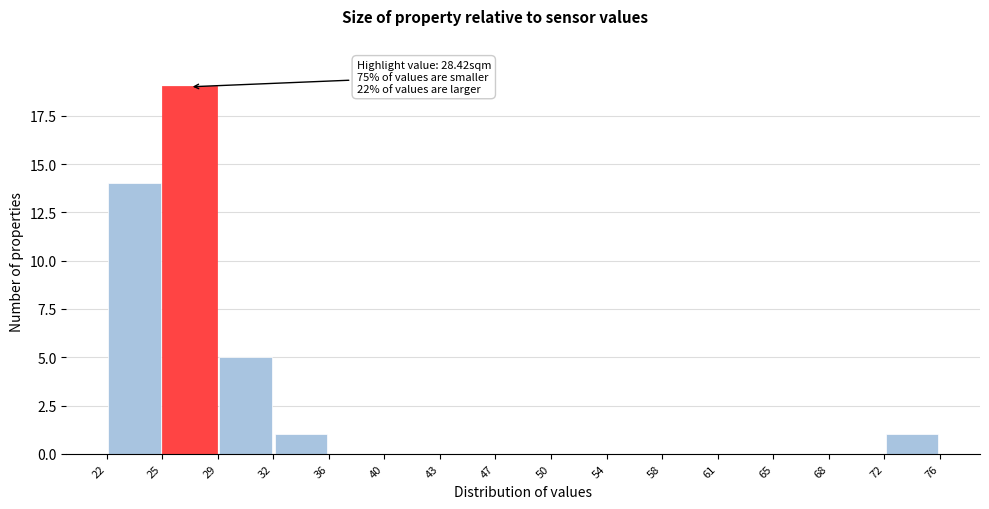

Over which range of the x-axis is the bar tallest?

25 to 29